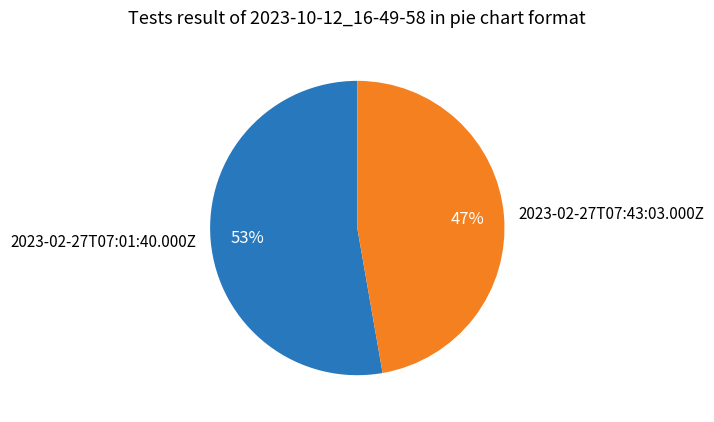

To the nearest percent, what is the average slice percentage?

50%